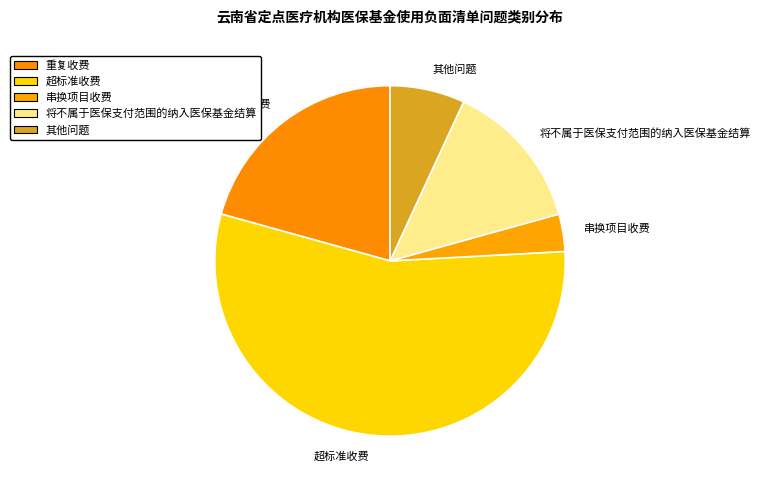

How many slices are in this pie chart?

5